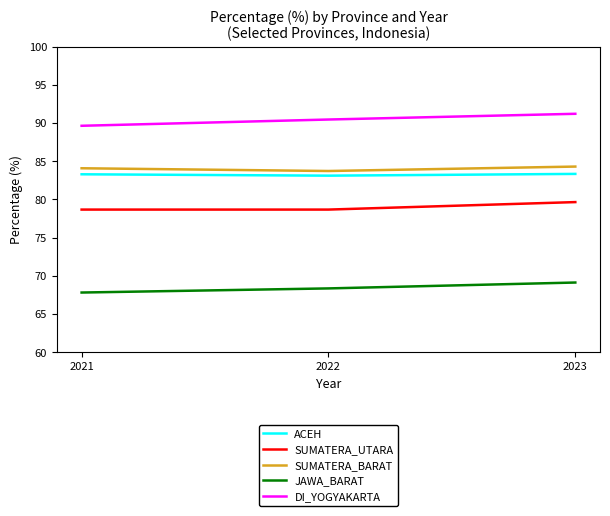

What is the average value of the SUMATERA_BARAT series?

84.0